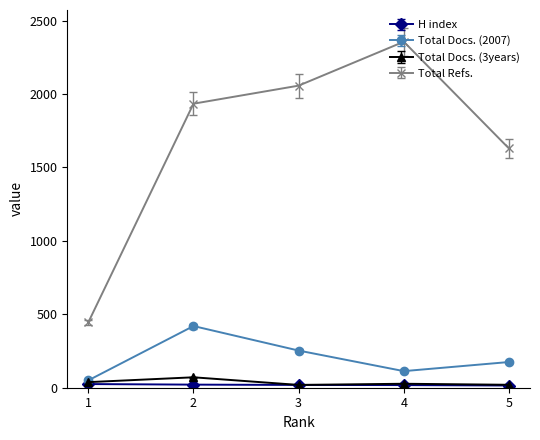

The value of Total Refs. at 5 is 2880. True or false?

False